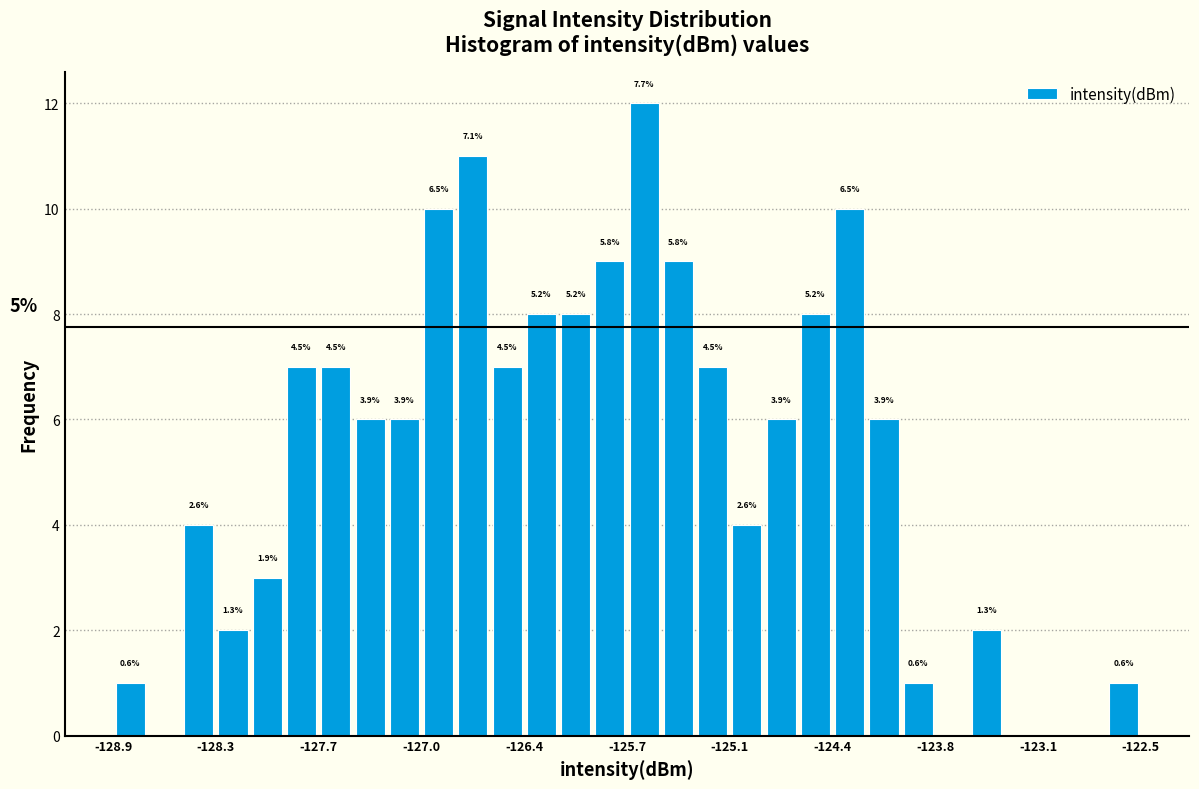

Read against the x-axis, roughly where is the centre of the tallest bar?

-125.6